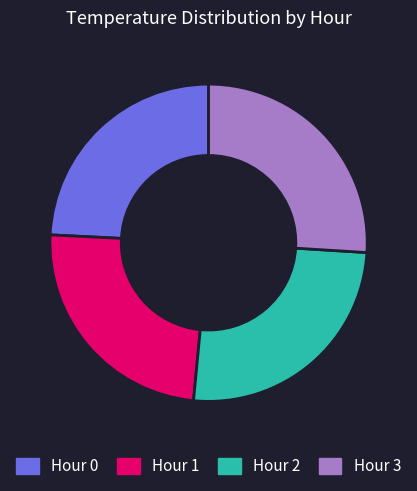

Does Hour 3 account for over 50% of the chart?

No